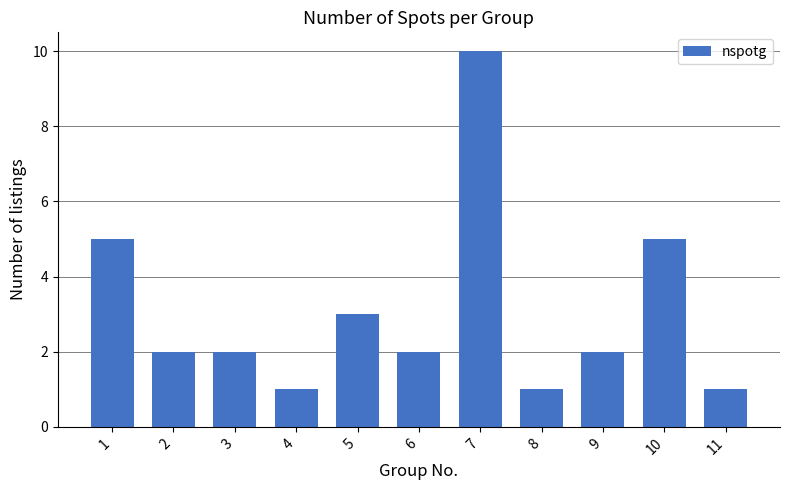

What is the value of the 8th bar from the left?

1